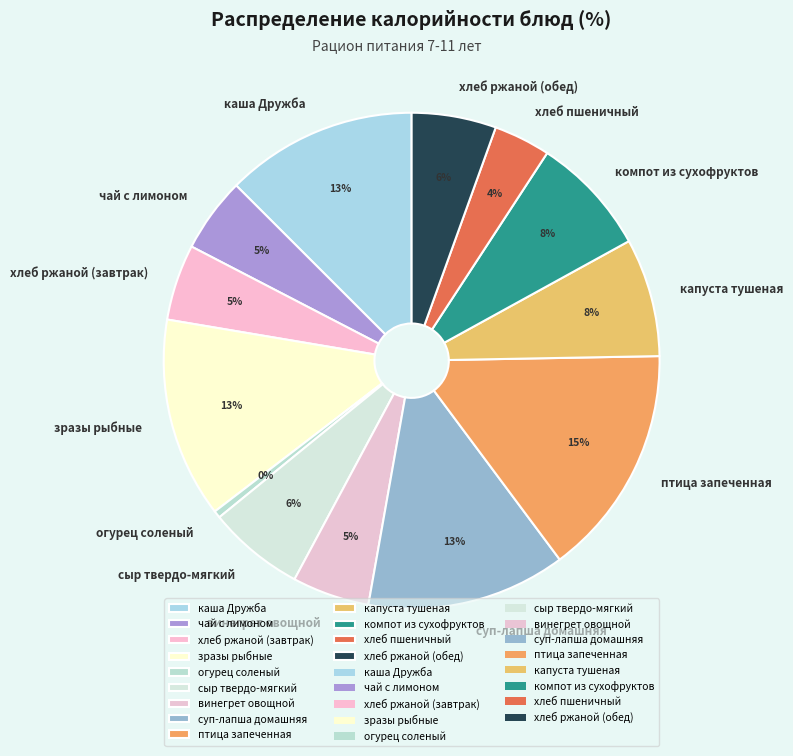

How many slices are in this pie chart?

13